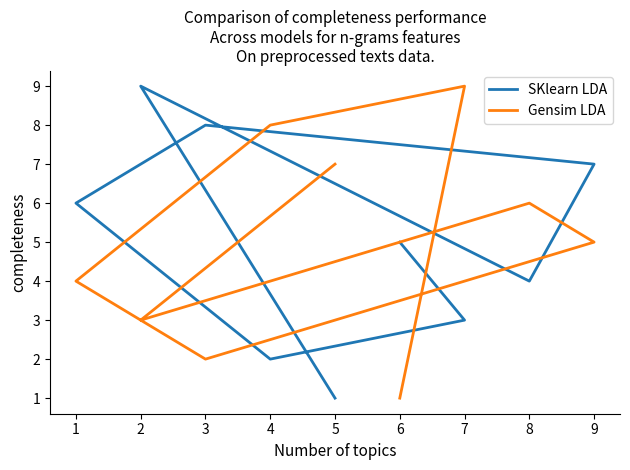

Does the chart display data point markers on the line(s)?

No